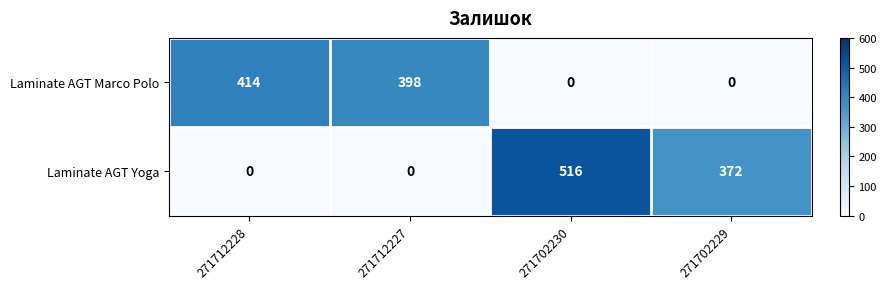

What is the sum of the Laminate AGT Yoga values at 271712227 and 271702229?

372